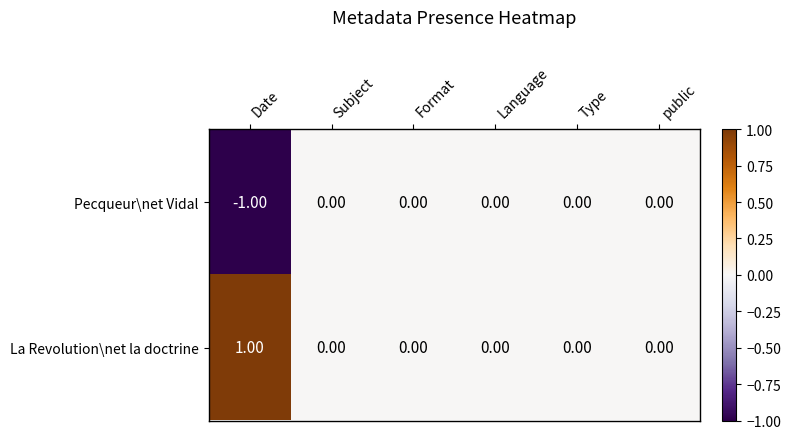

How many series are shown in this chart?

2